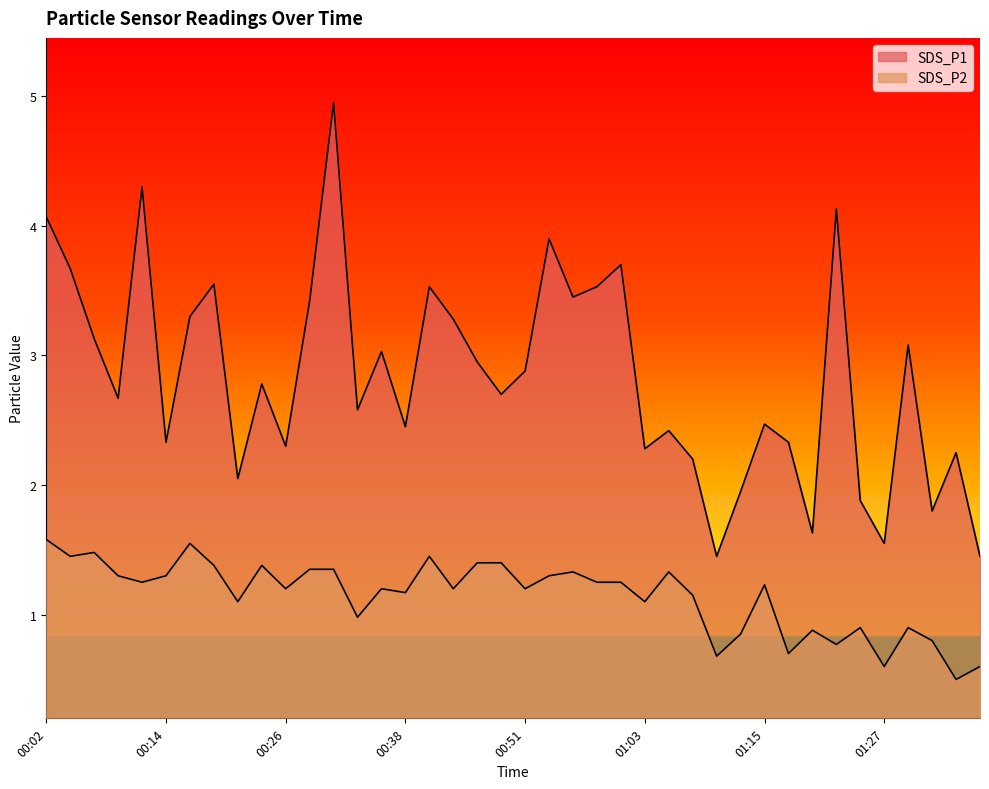

In SDS_P1, how many points are lower than both neighbors (excluding endpoints)?

13